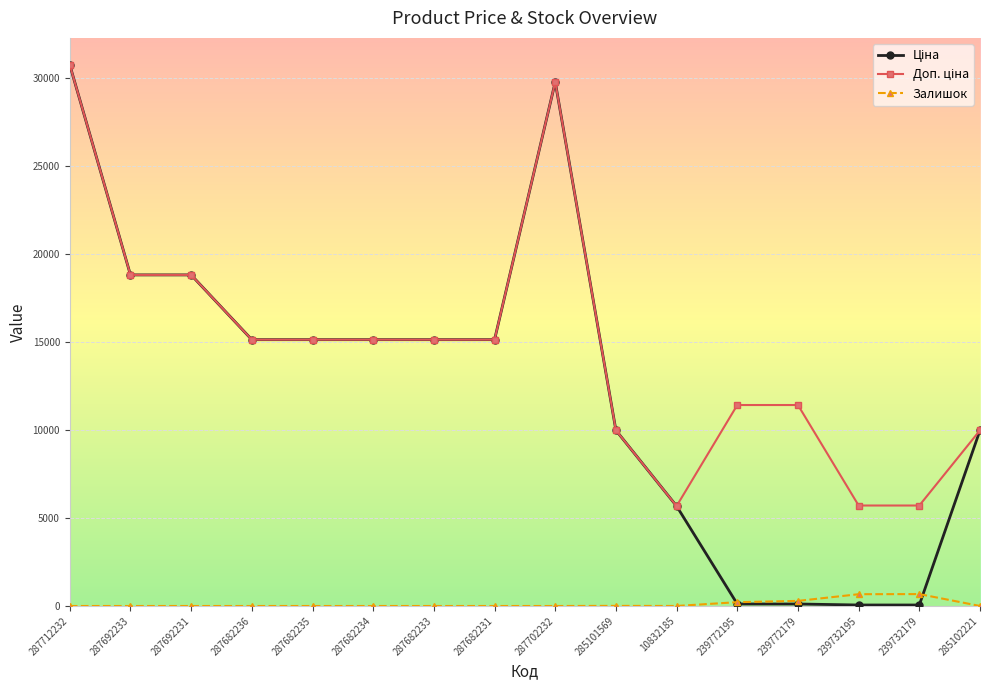

How many lines are shown in the chart?

3